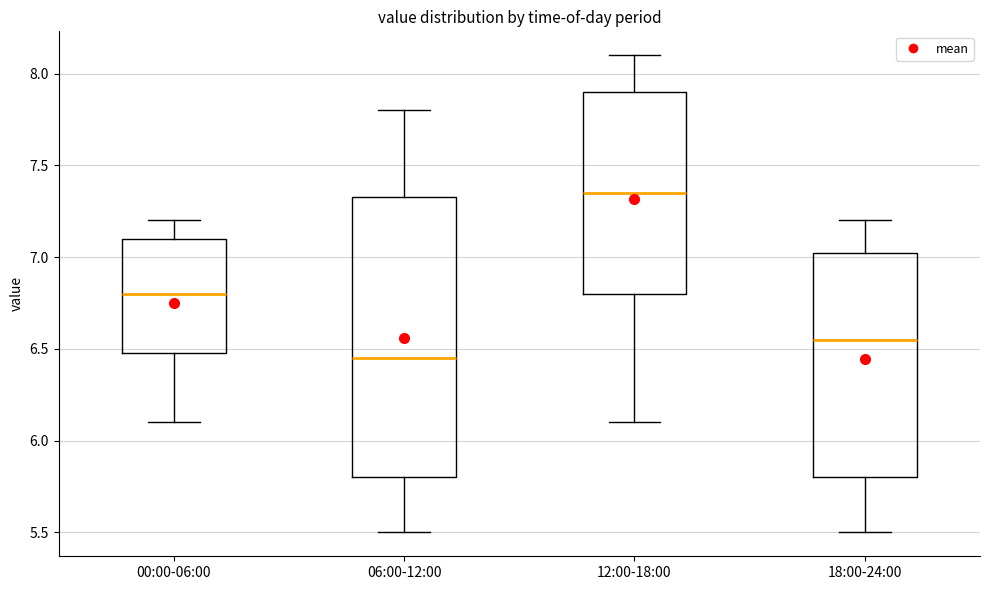

Which box is the tallest, from its lower edge to its upper edge?

06:00-12:00